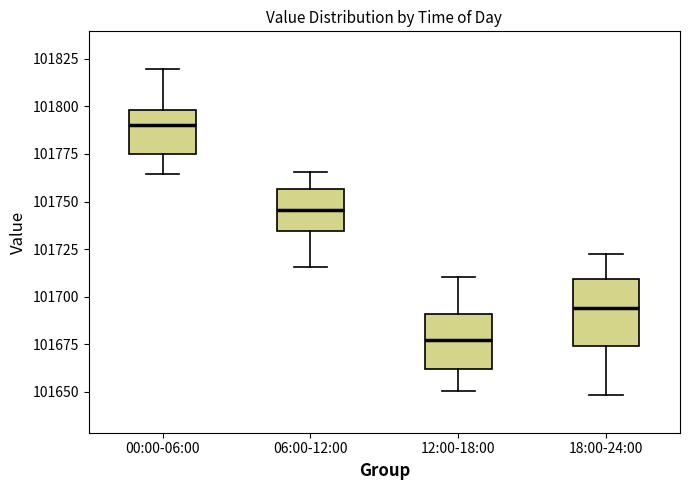

Reading left to right, transcribe this box plot: for each box, give where its median line is, the range the box spans, and where its two whiskers end, as read against the y-axis. The values are not printed on the chart, so give them approximately, as read against the axis.

00:00-06:00: median 101790, box 101775 to 101800, whiskers 101765 to 101820
06:00-12:00: median 101745, box 101735 to 101755, whiskers 101715 to 101765
12:00-18:00: median 101675, box 101660 to 101690, whiskers 101650 to 101710
18:00-24:00: median 101695, box 101675 to 101710, whiskers 101650 to 101725